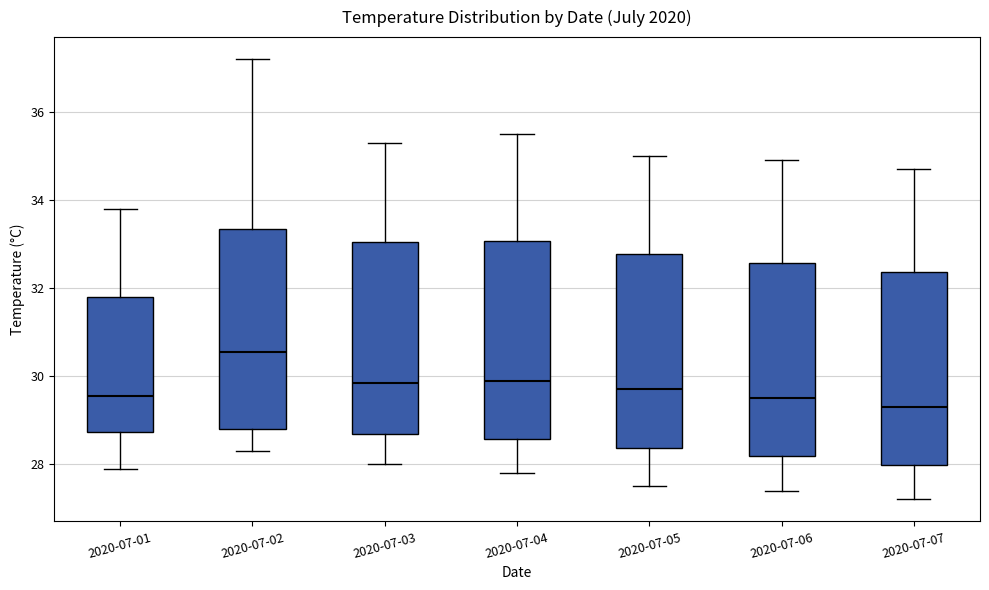

Reading left to right, transcribe this box plot: for each box, give where its median line is, the range the box spans, and where its two whiskers end, as read against the y-axis. The values are not printed on the chart, so give them approximately, as read against the axis.

2020-07-01: median 29.6, box 28.8 to 31.8, whiskers 28.0 to 33.8
2020-07-02: median 30.6, box 28.8 to 33.4, whiskers 28.4 to 37.2
2020-07-03: median 29.8, box 28.6 to 33.0, whiskers 28.0 to 35.4
2020-07-04: median 30.0, box 28.6 to 33.0, whiskers 27.8 to 35.6
2020-07-05: median 29.8, box 28.4 to 32.8, whiskers 27.6 to 35.0
2020-07-06: median 29.6, box 28.2 to 32.6, whiskers 27.4 to 35.0
2020-07-07: median 29.4, box 28.0 to 32.4, whiskers 27.2 to 34.8